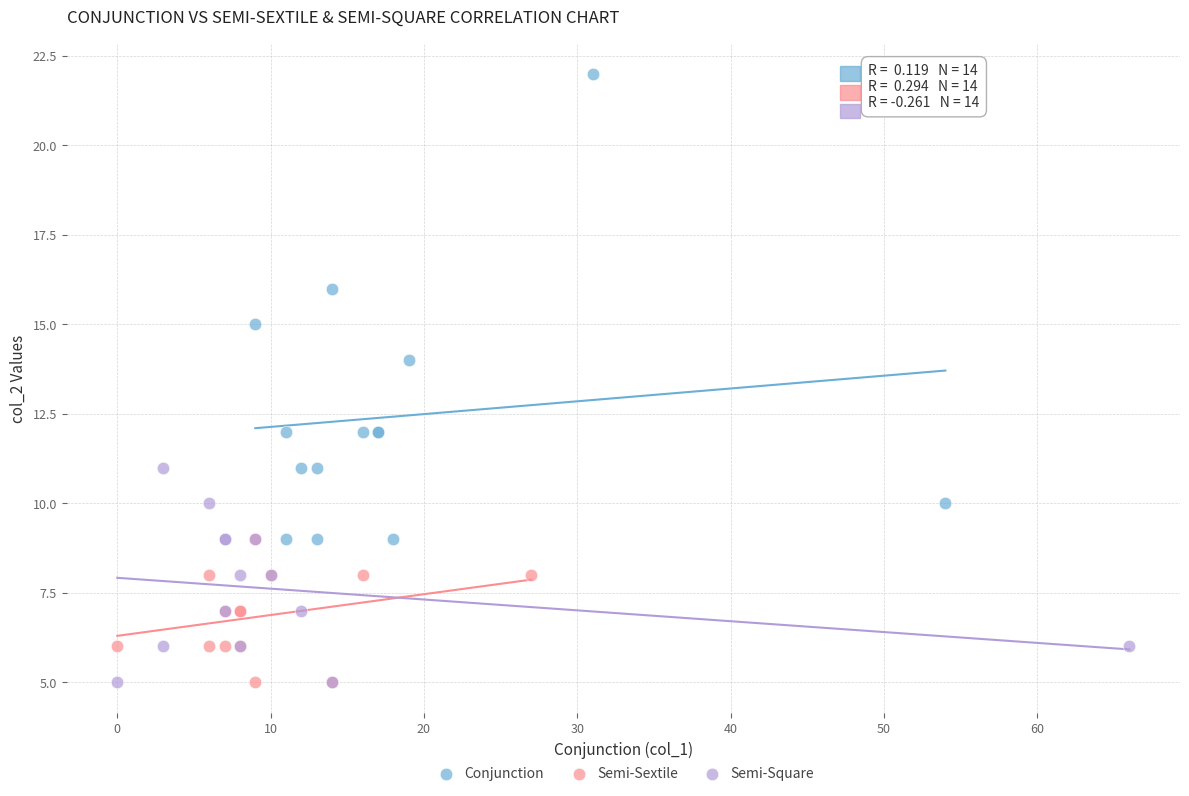

Which series has the largest Y range (max minus min)?

Conjunction